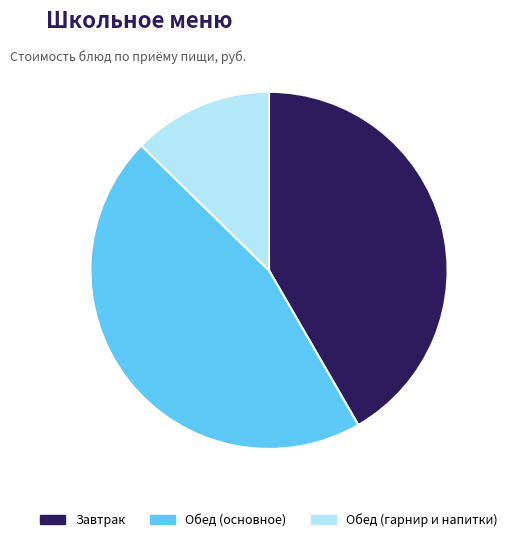

The Завтрак slice represents 42% of the pie. True or false?

True